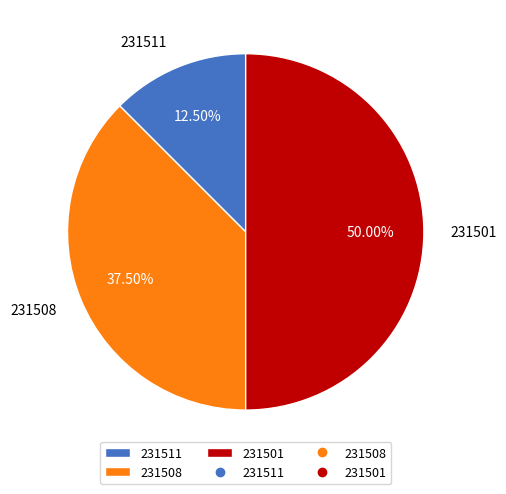

Which has a higher value, 231501 or 231508?

231501